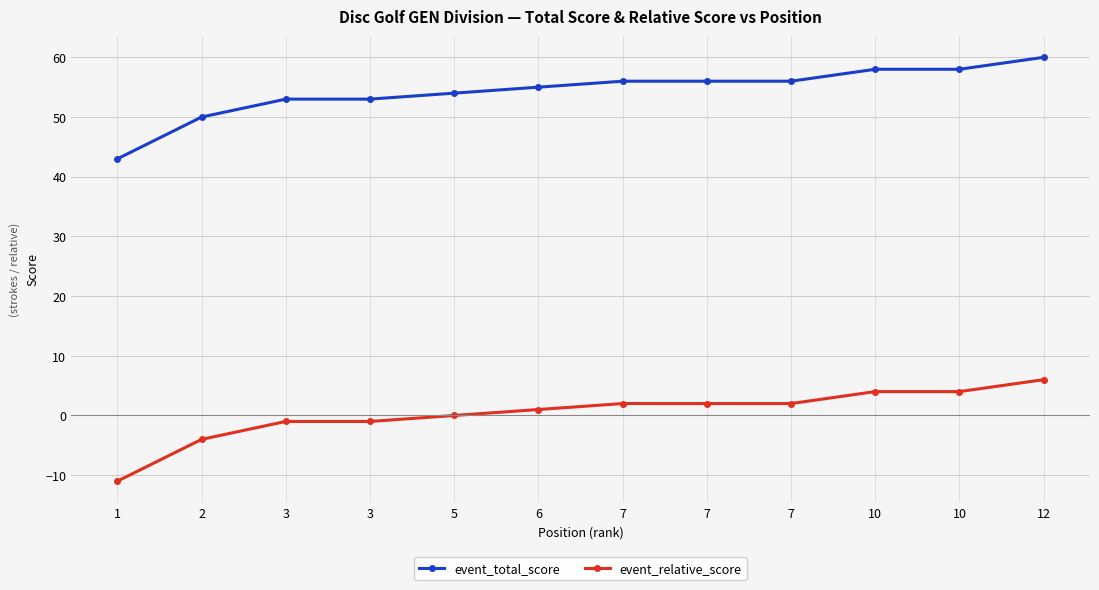

Which has a higher value, 6 or 7?

7